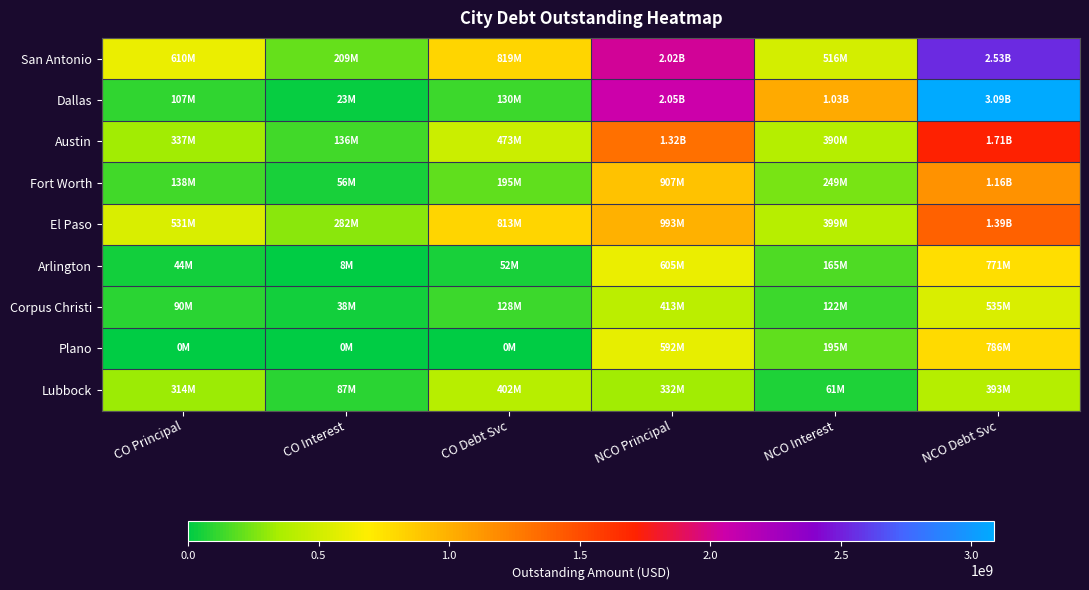

Reading right to left, list all the values displayed in this chart.

San Antonio: NCO Debt Svc=2533344747.8	NCO Interest=515789747.8	NCO Principal=2017555000.0	CO Debt Svc=818564028.9	CO Interest=208944028.9	CO Principal=609620000.0
Dallas: NCO Debt Svc=3086142888.6	NCO Interest=1032487472.4	NCO Principal=2053655416.2	CO Debt Svc=129762750.0	CO Interest=22562750.0	CO Principal=107200000.0
Austin: NCO Debt Svc=1712828555.5	NCO Interest=389918555.5	NCO Principal=1322910000.0	CO Debt Svc=472761938.7	CO Interest=135916938.7	CO Principal=336845000.0
Fort Worth: NCO Debt Svc=1156360122.0	NCO Interest=249000122.0	NCO Principal=907360000.0	CO Debt Svc=194775081.0	CO Interest=56440081.0	CO Principal=138335000.0
El Paso: NCO Debt Svc=1392519567.8	NCO Interest=399399567.8	NCO Principal=993120000.0	CO Debt Svc=812698113.2	CO Interest=281633113.2	CO Principal=531065000.0
Arlington: NCO Debt Svc=770851542.5	NCO Interest=165436542.5	NCO Principal=605415000.0	CO Debt Svc=51956232.5	CO Interest=7526232.5	CO Principal=44430000.0
Corpus Christi: NCO Debt Svc=535430882.1	NCO Interest=122335882.1	NCO Principal=413095000.0	CO Debt Svc=127953370.5	CO Interest=38008370.5	CO Principal=89945000.0
Plano: NCO Debt Svc=786488874.9	NCO Interest=194728874.9	NCO Principal=591760000.0	CO Debt Svc=0.0	CO Interest=0.0	CO Principal=0.0
Lubbock: NCO Debt Svc=393128416.7	NCO Interest=61383416.7	NCO Principal=331745000.0	CO Debt Svc=401898225.8	CO Interest=87418225.8	CO Principal=314480000.0